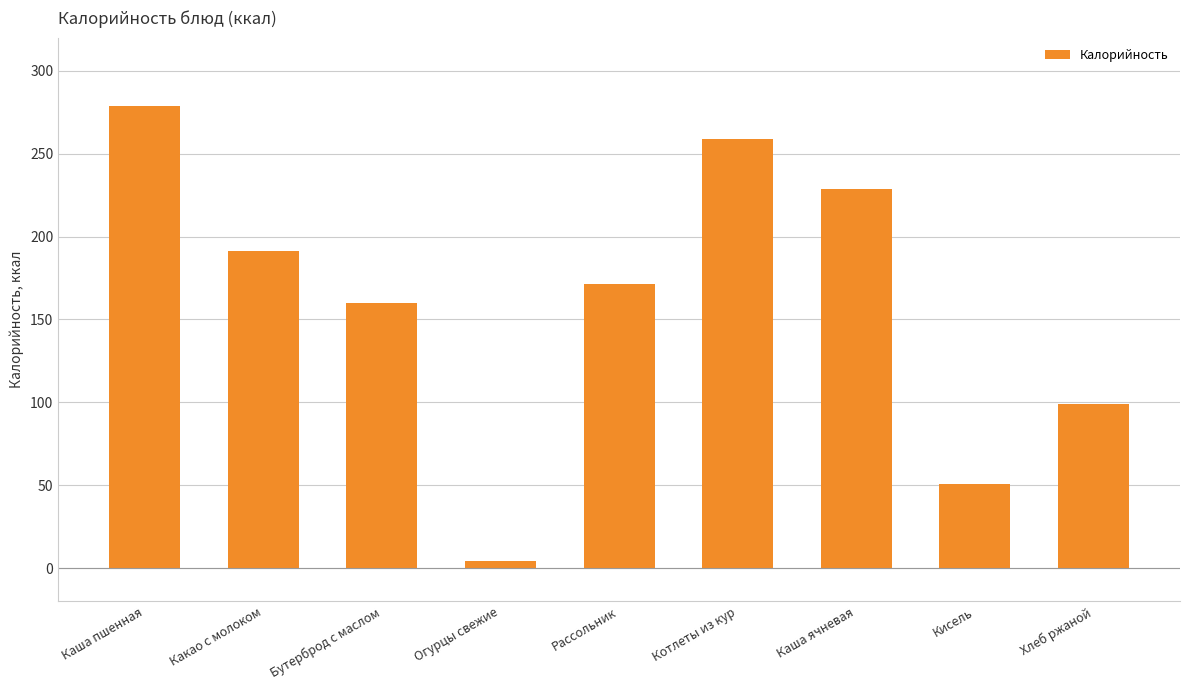

True or false: the data shows 258.9 at Котлеты из кур.

True